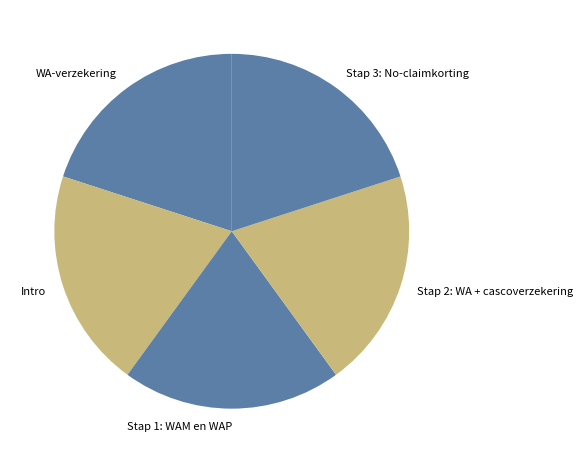

Is the sum of Intro and WA-verzekering greater than half?

No